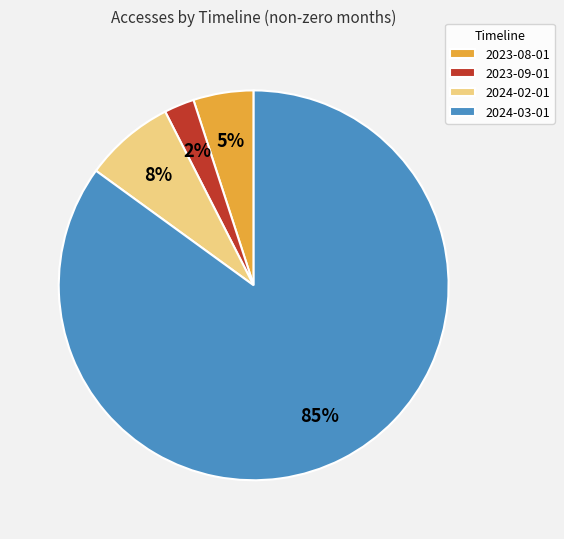

Is there any slice that represents more than half of the pie?

Yes